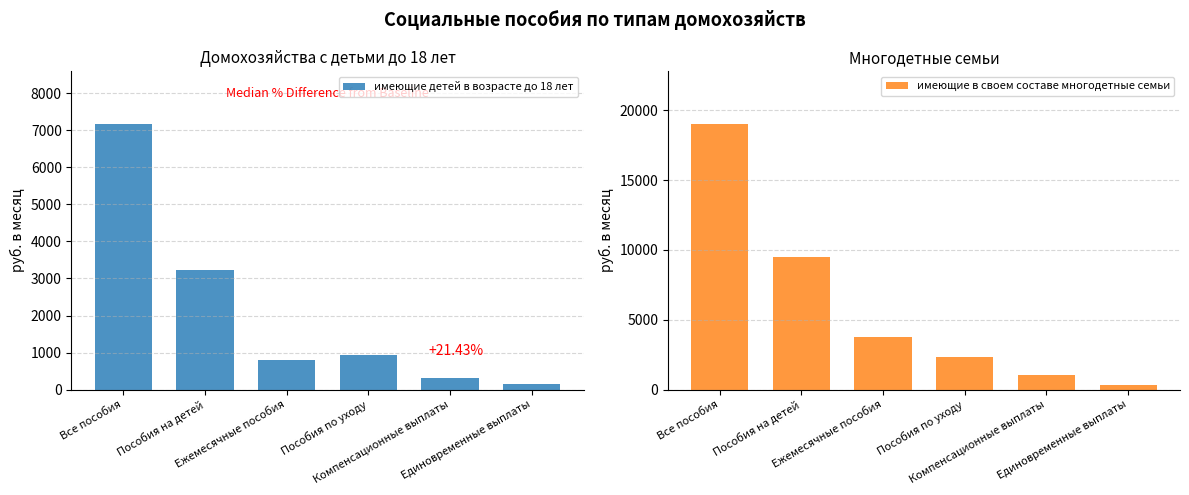

The value of имеющие детей в возрасте до 18 лет at Пособия на детей is 3228.4. True or false?

True